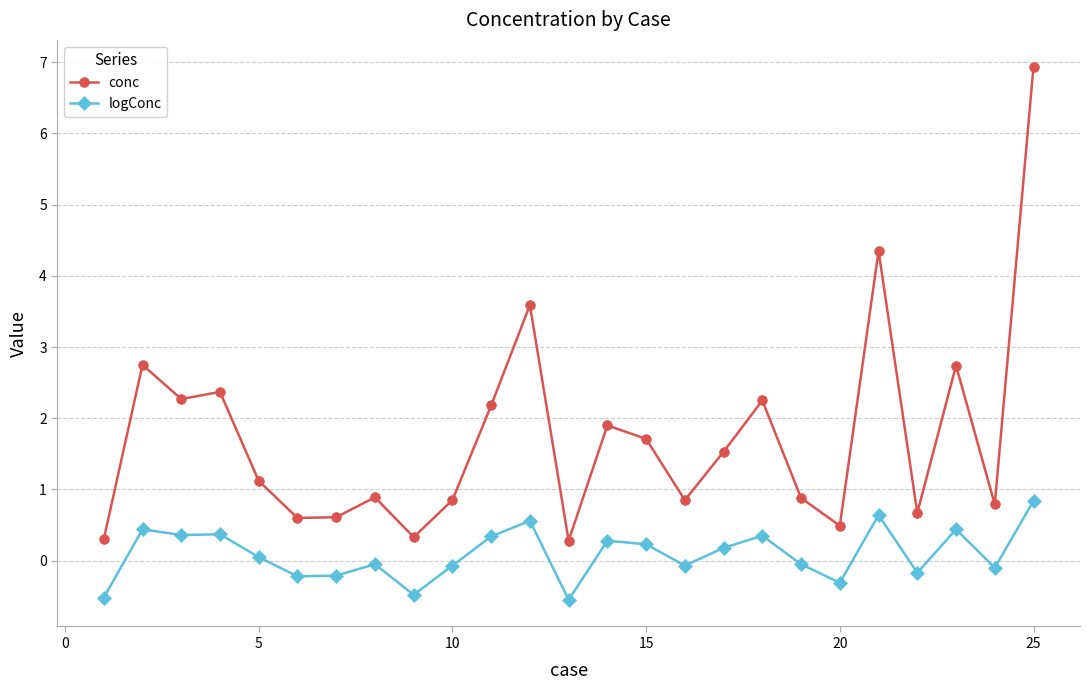

What is the highest value of the conc series?

6.9